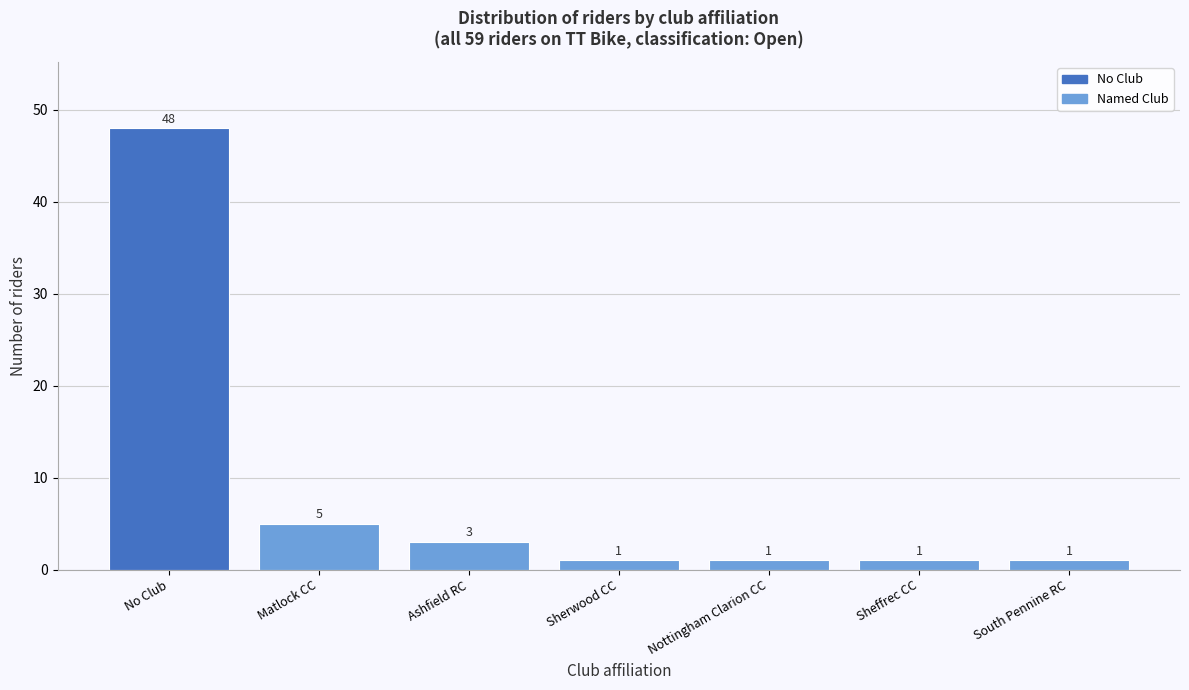

Reading right to left, extract all data points from this chart.

South Pennine RC=1	Sheffrec CC=1	Nottingham Clarion CC=1	Sherwood CC=1	Ashfield RC=3	Matlock CC=5	No Club=48